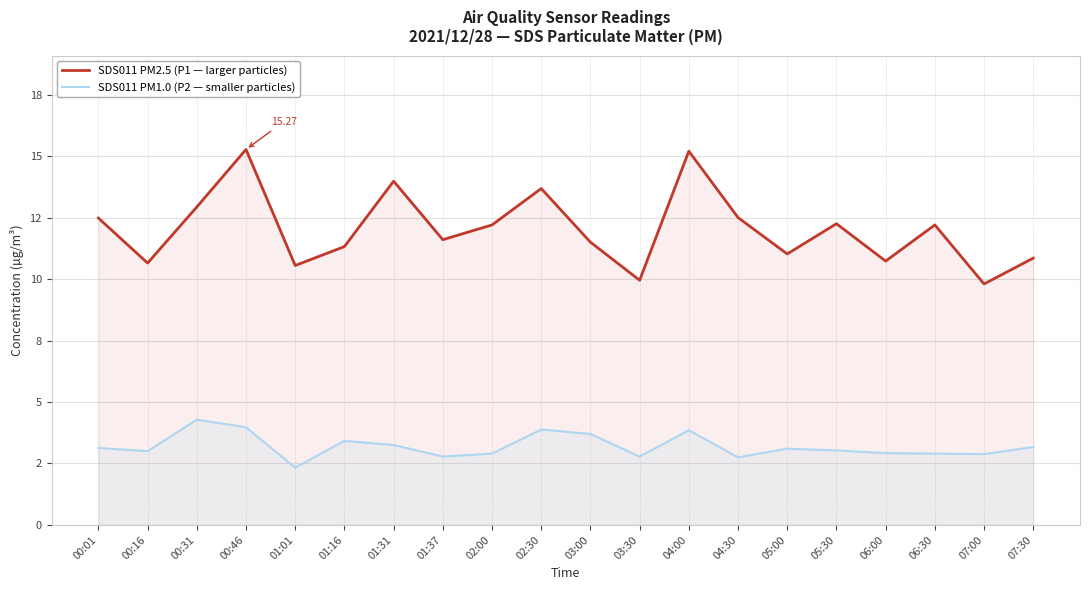

At which label does SDS011 PM1.0 (P2 — smaller particles) first exceed 3?

00:01